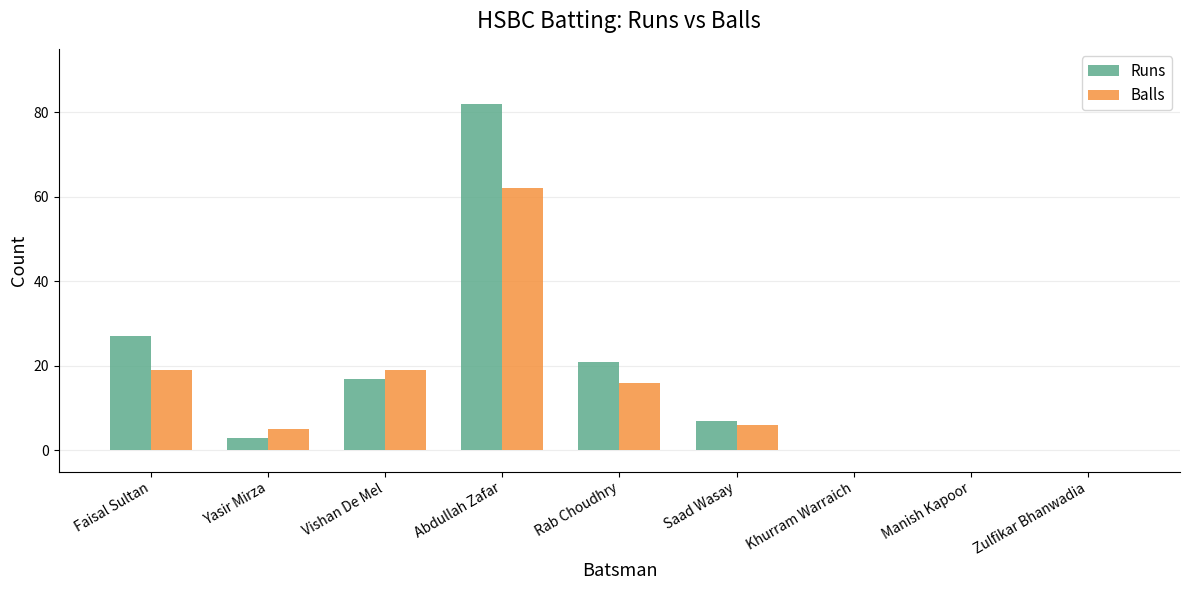

What is the sum of the Balls values at Yasir Mirza and Vishan De Mel?

24